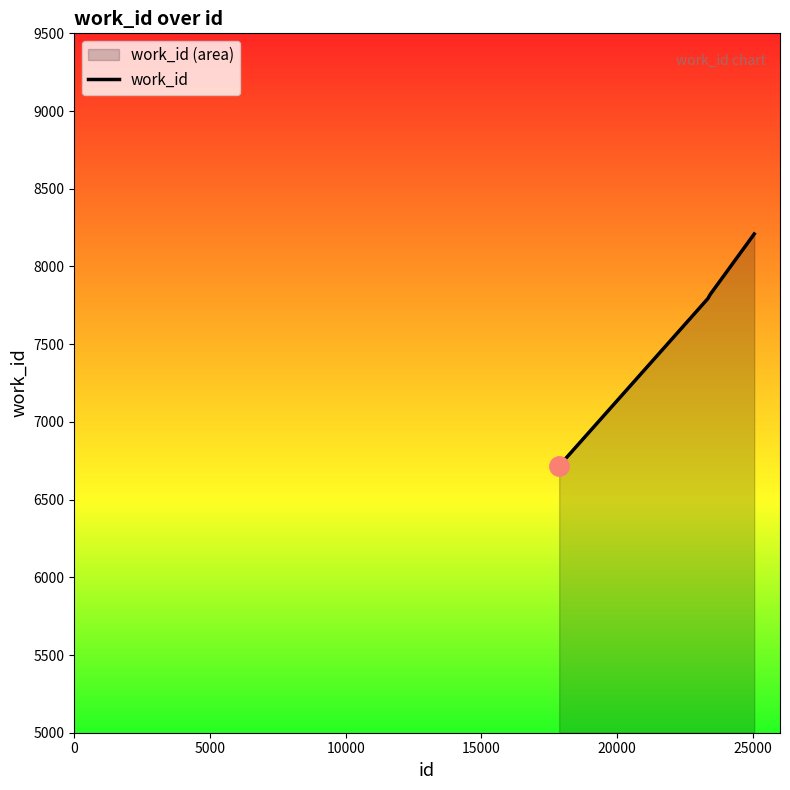

Count the number of data series in this chart.

1